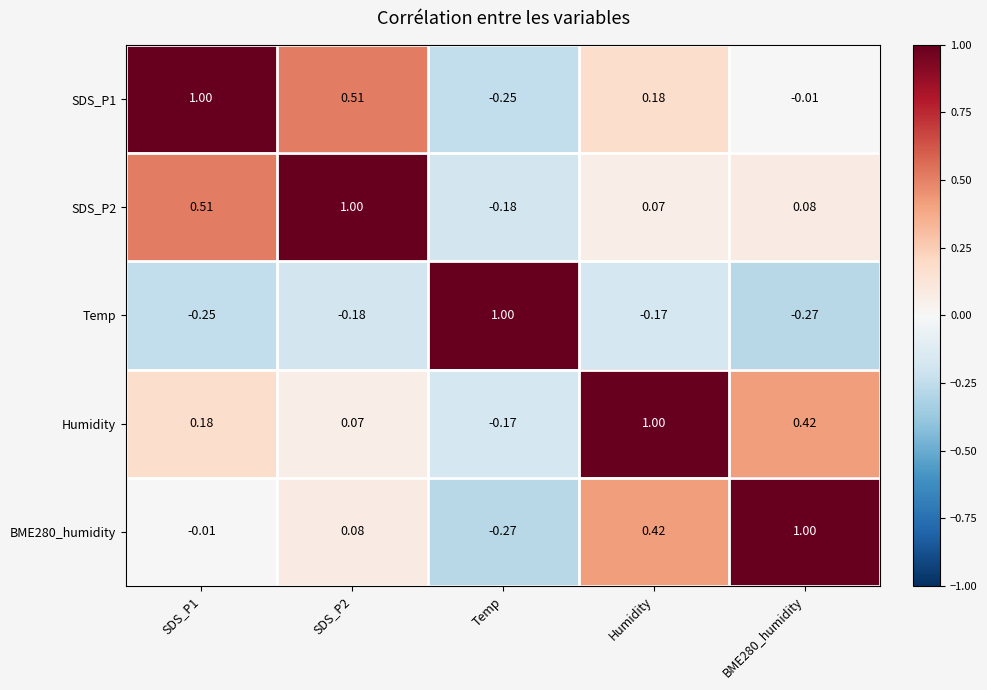

At which category is the sum across all series the highest?

Humidity